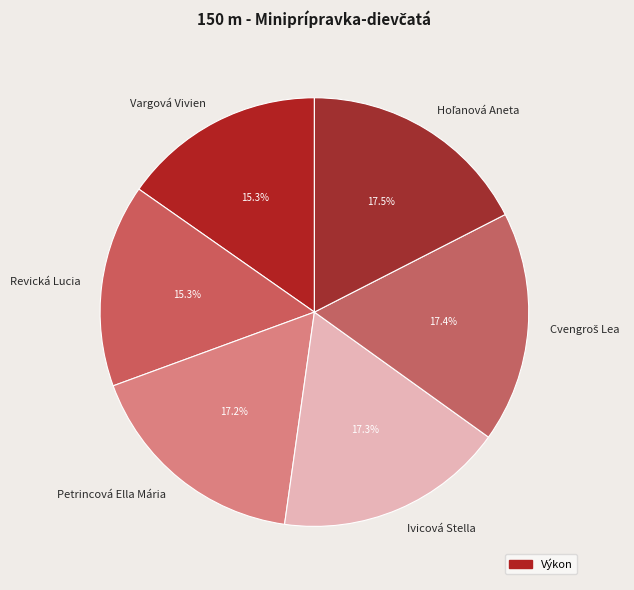

Which has a higher value, Vargová Vivien or Ivicová Stella?

Ivicová Stella